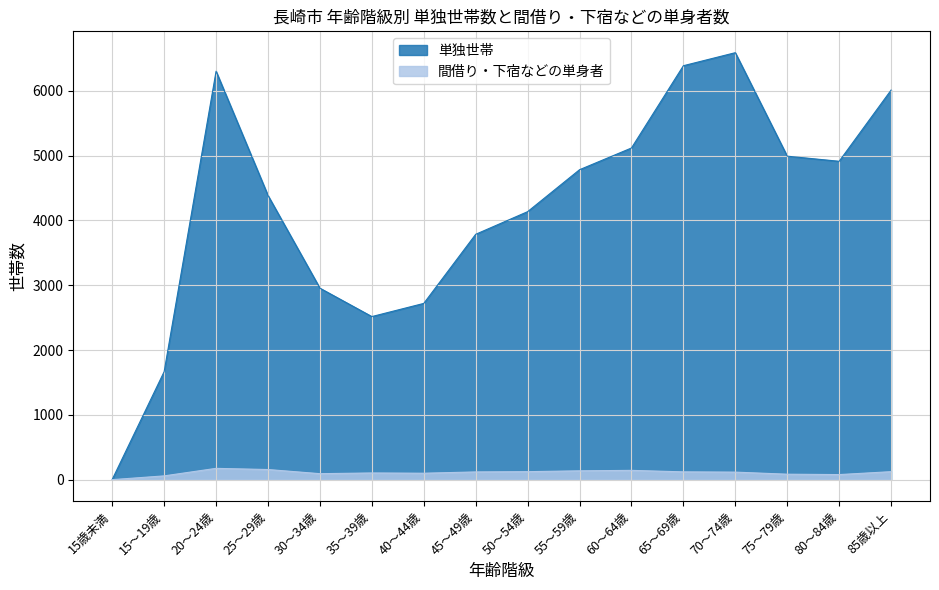

True or false: 単独世帯 and 間借り・下宿などの単身者 cross at least once.

False